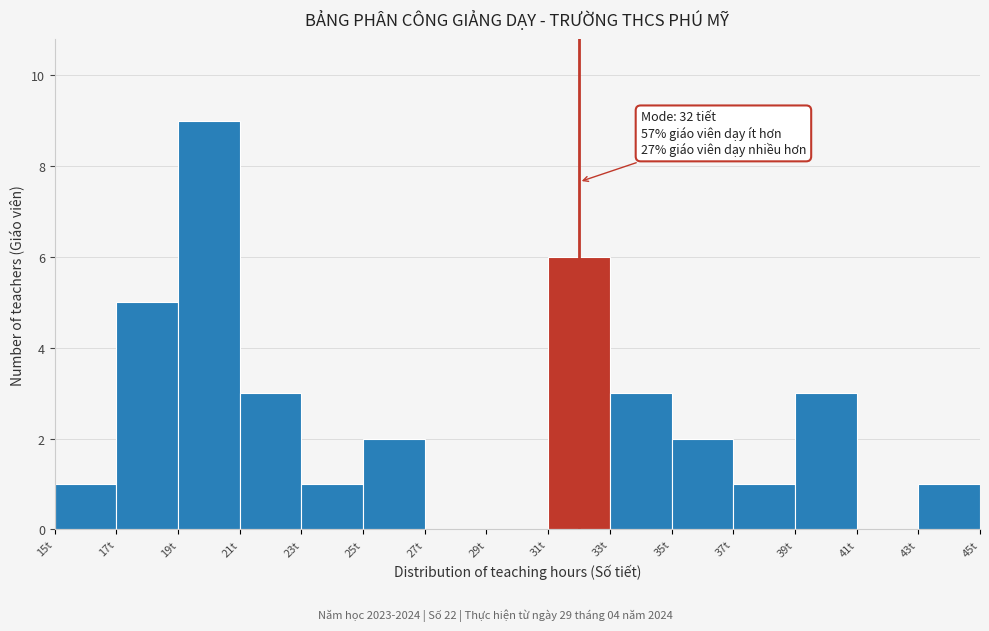

Which range on the x-axis has the tallest bar?

19 to 21